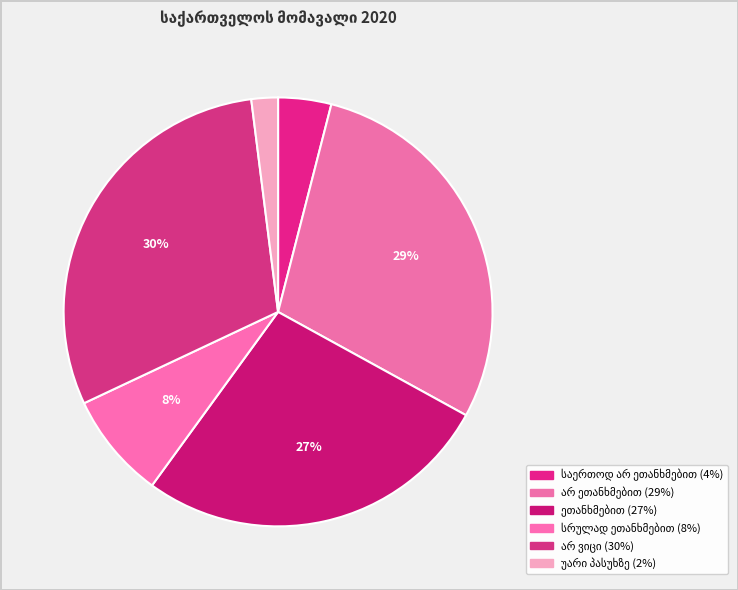

What is the largest slice in the pie chart?

არ ვიცი